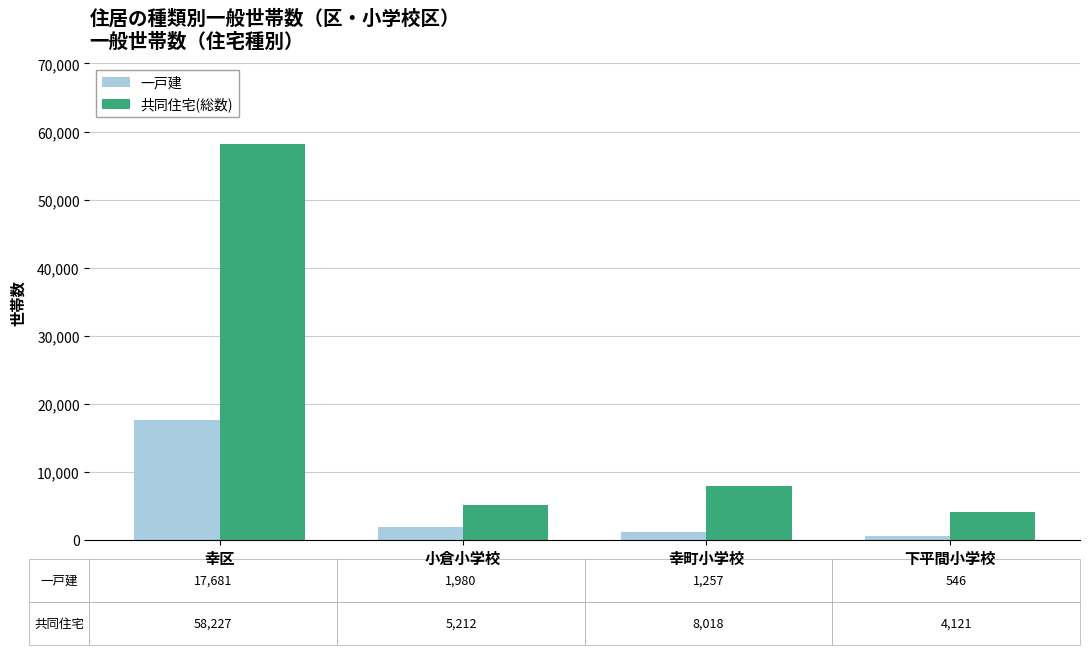

Reading right to left, transcribe all the data shown in this chart.

一戸建: 546	1257	1980	17681
共同住宅(総数): 4121	8018	5212	58227